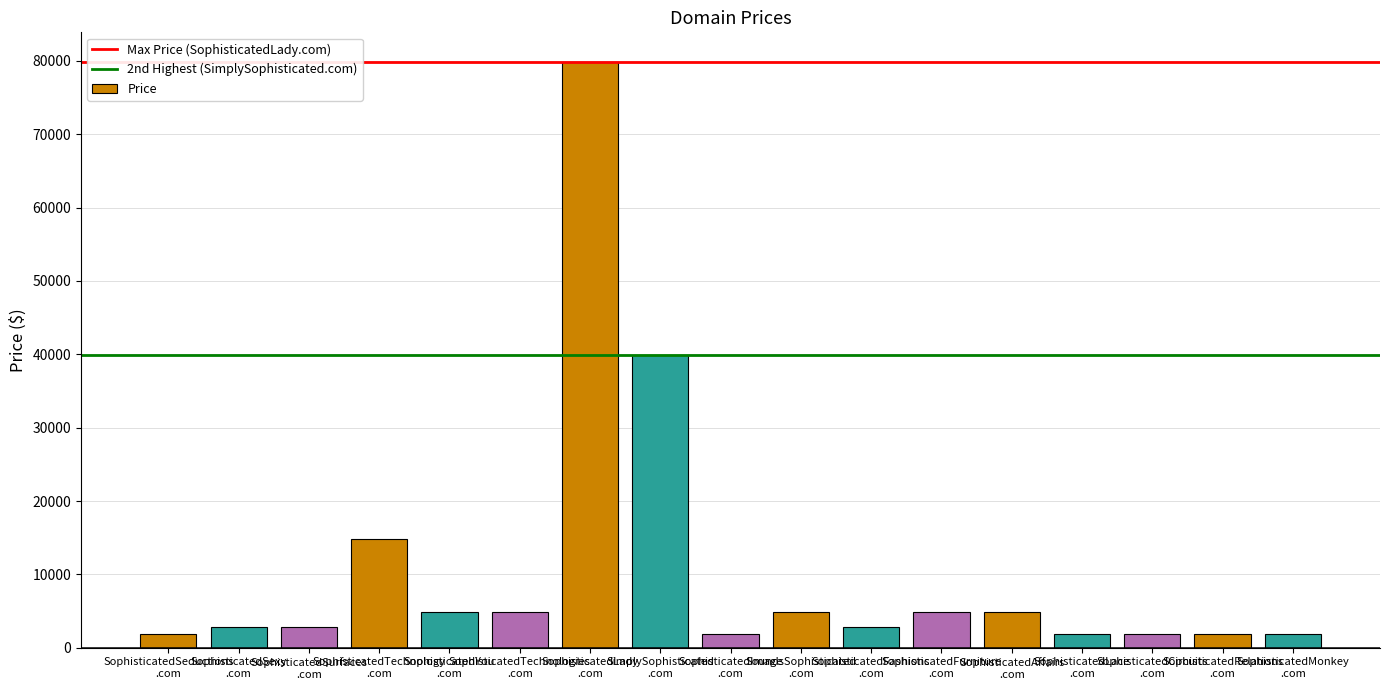

What is the minimum value shown in the chart?

1888